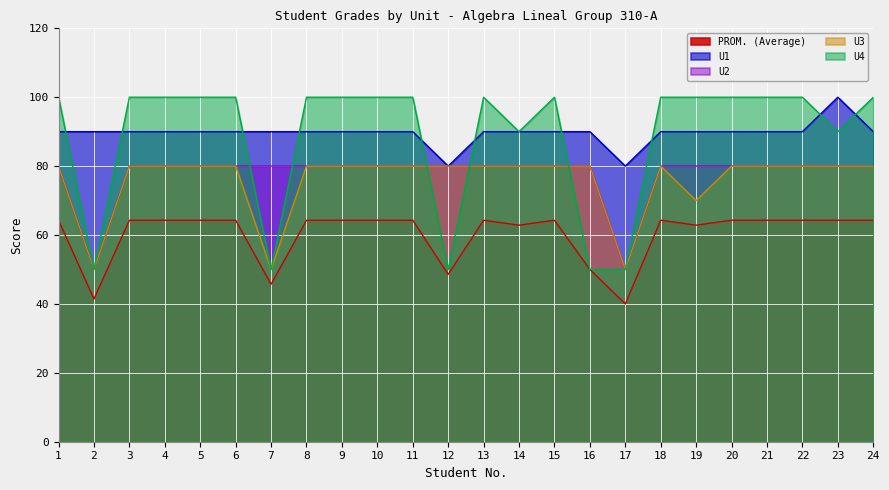

Rank the series at 2 from highest to lowest value.

U1, U3, U2, U4, PROM. (Average)